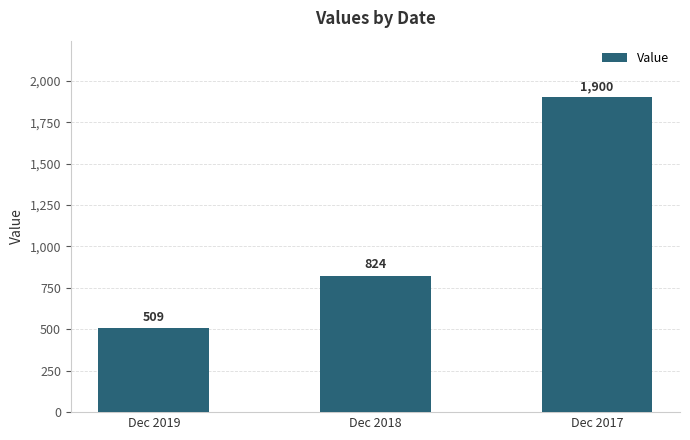

Reading right to left, transcribe all the data shown in this chart.

Dec 2017=1900	Dec 2018=824	Dec 2019=509